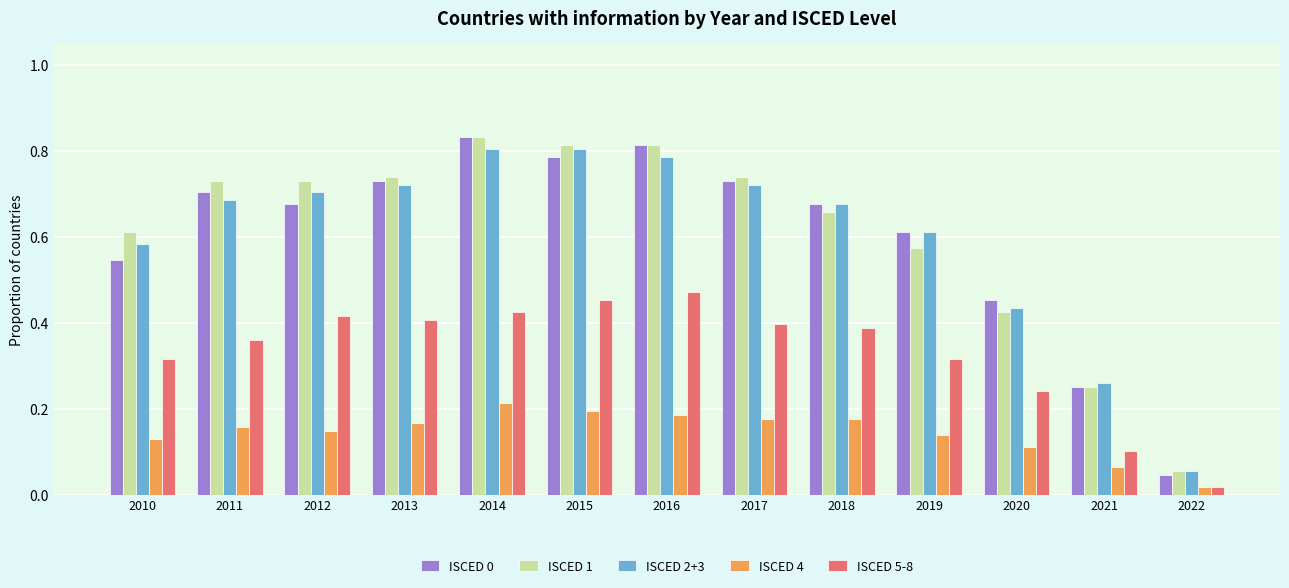

How many series are shown in this chart?

5